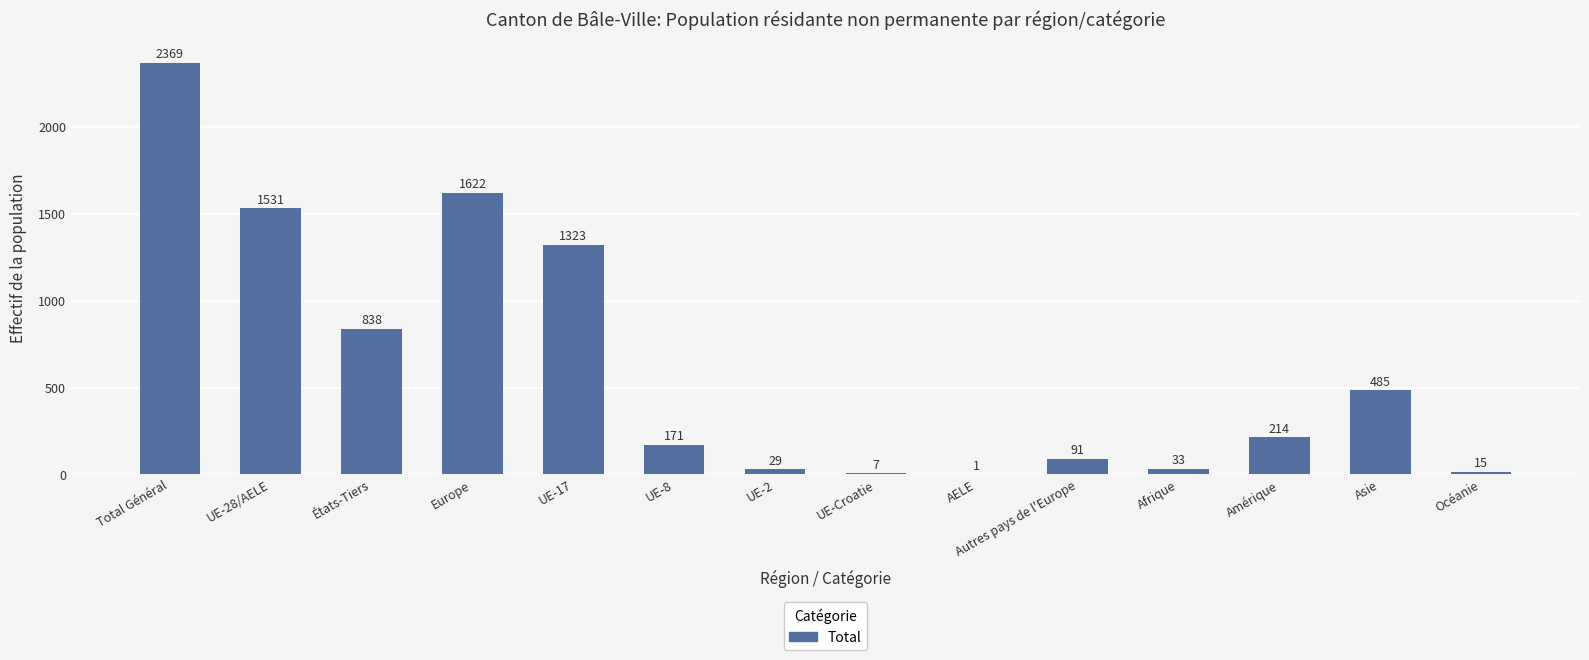

Where does the data first go above 214?

Total Général